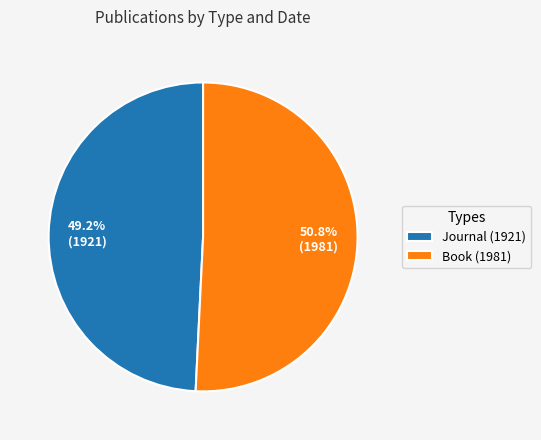

Rank the categories by value from lowest to highest.

Journal (1921), Book (1981)